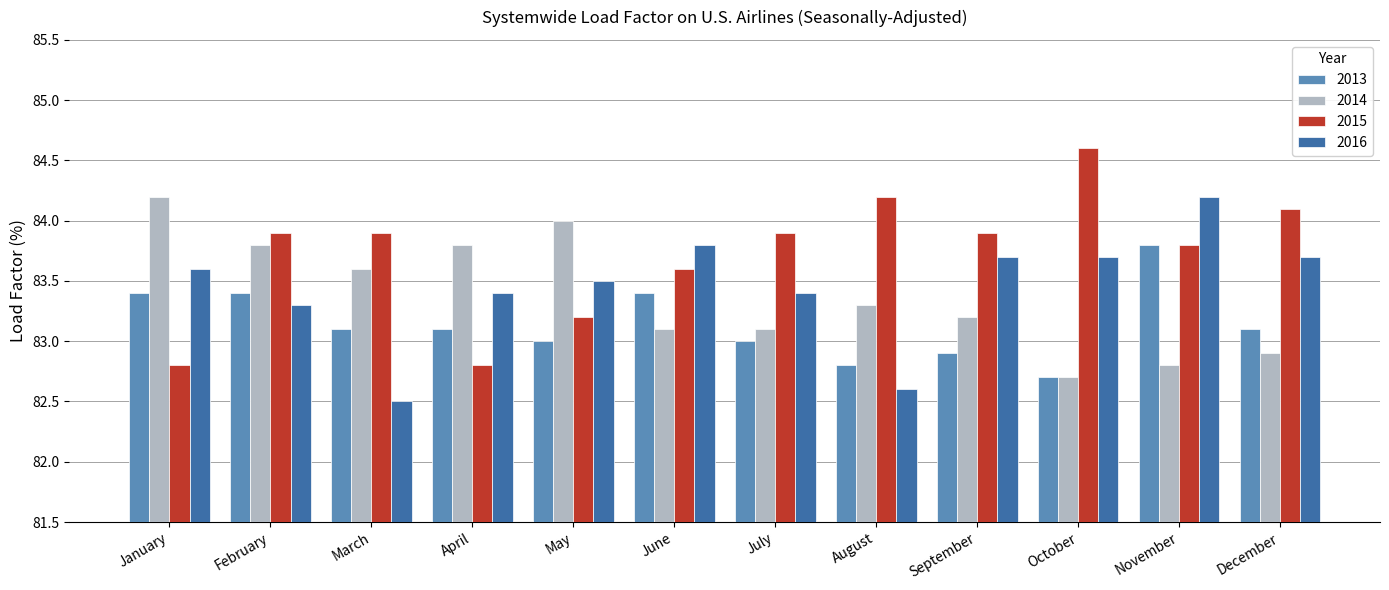

What is the value of the 2016 bar at the 2nd from the left?

83.3